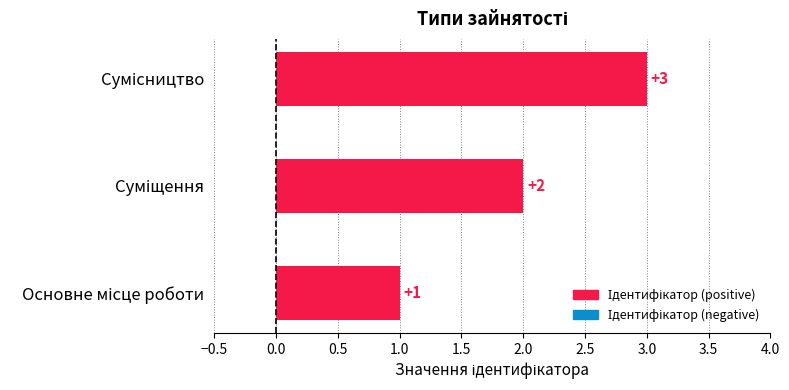

What is the average value?

2